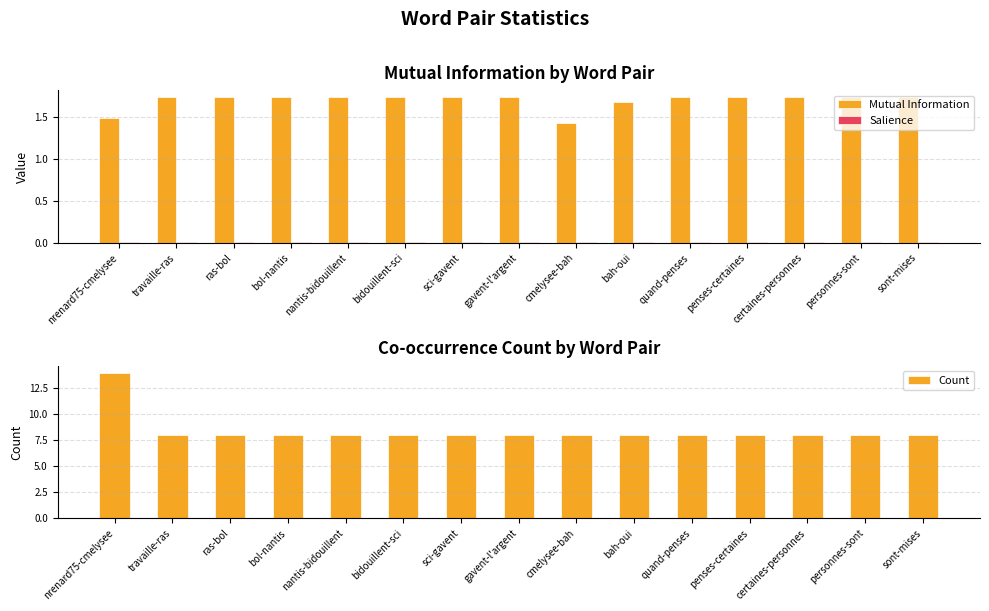

Reading left to right, extract all data points from this chart.

Mutual Information: 1.5	1.7	1.7	1.7	1.7	1.7	1.7	1.7	1.4	1.7	1.7	1.7	1.7	1.7	1.7
Salience: 0.0	0.0	0.0	0.0	0.0	0.0	0.0	0.0	0.0	0.0	0.0	0.0	0.0	0.0	0.0
Count: 14.0	8.0	8.0	8.0	8.0	8.0	8.0	8.0	8.0	8.0	8.0	8.0	8.0	8.0	8.0